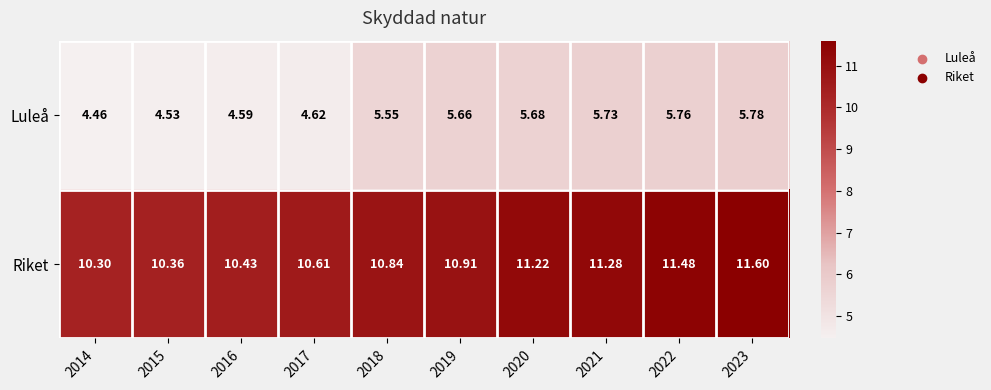

Which series has the largest range (max minus min)?

Luleå